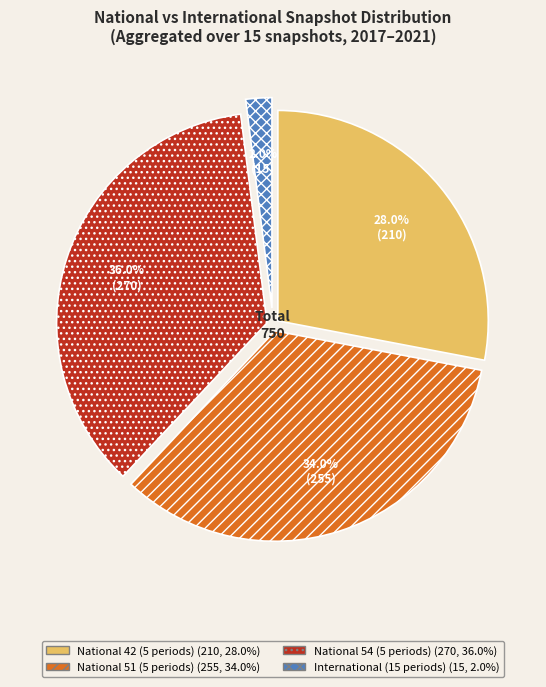

Is there any slice that represents more than half of the pie?

No